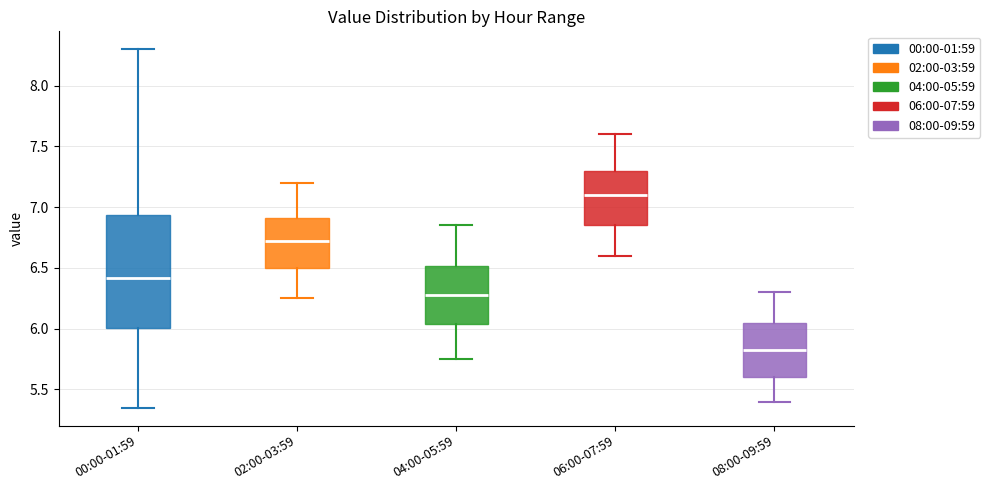

Reading left to right, transcribe this box plot: for each box, give where its median line is, the range the box spans, and where its two whiskers end, as read against the y-axis. The values are not printed on the chart, so give them approximately, as read against the axis.

00:00-01:59: median 6.40, box 6.00 to 6.95, whiskers 5.35 to 8.30
02:00-03:59: median 6.75, box 6.50 to 6.90, whiskers 6.25 to 7.20
04:00-05:59: median 6.30, box 6.05 to 6.50, whiskers 5.75 to 6.85
06:00-07:59: median 7.10, box 6.85 to 7.30, whiskers 6.60 to 7.60
08:00-09:59: median 5.85, box 5.60 to 6.05, whiskers 5.40 to 6.30